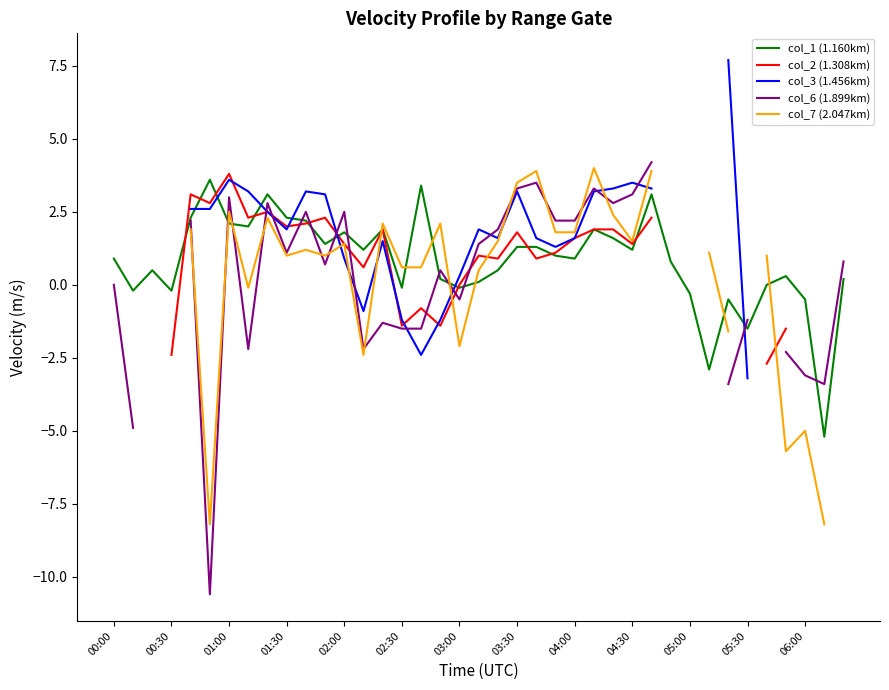

What value does the col_3 (1.456km) series have at 25?

3.2